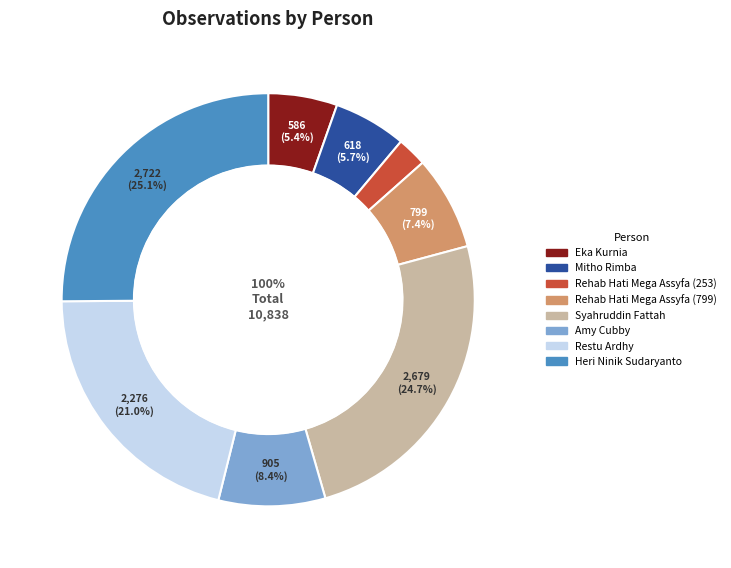

To the nearest percent, what portion does Eka Kurnia represent?

5%